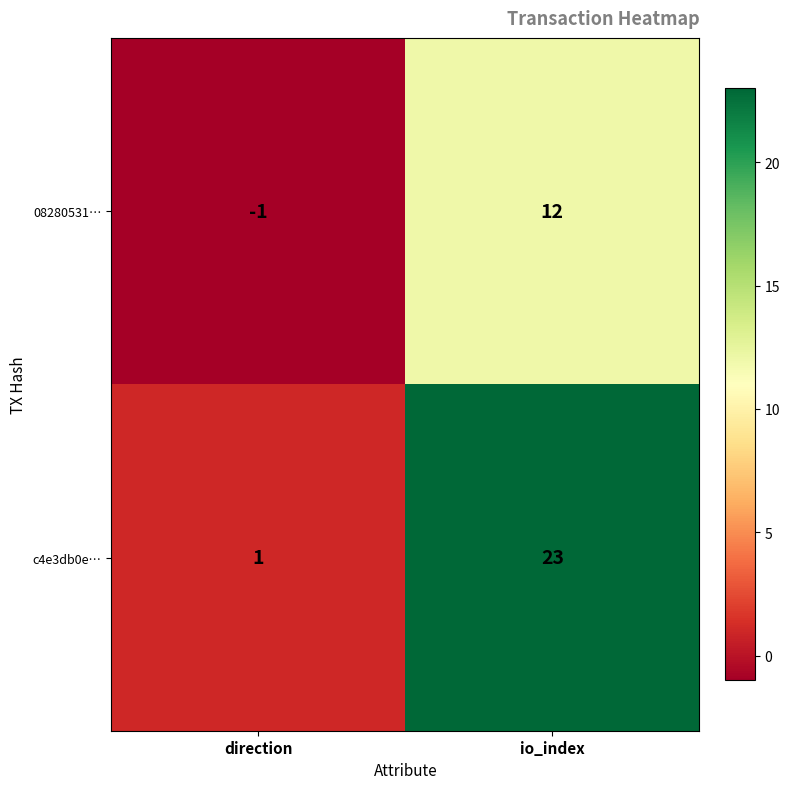

At which label does c4e3db0e… reach its peak?

io_index